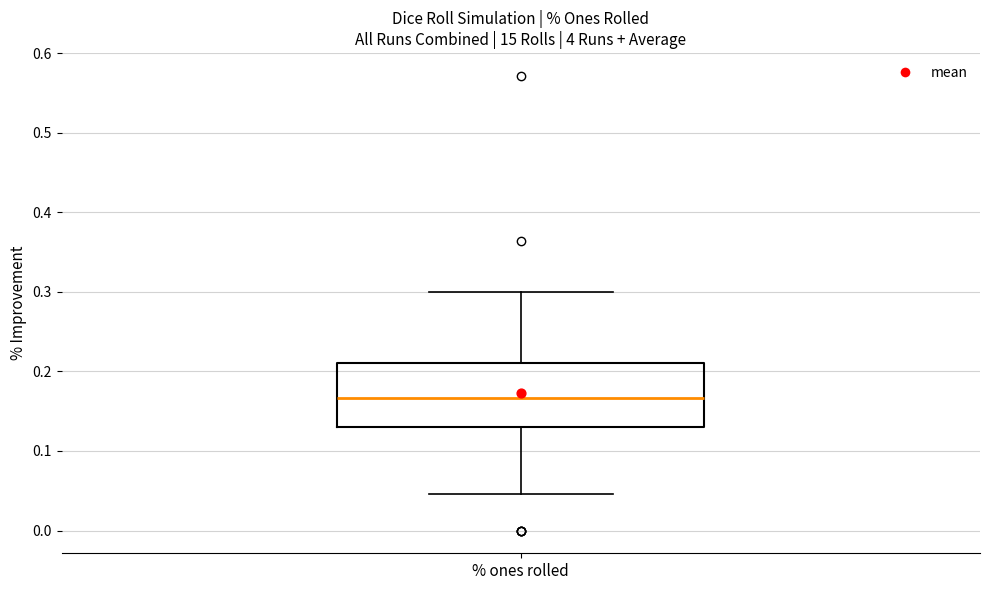

Where is the lower edge of the box for % ones rolled on the y-axis? The values are not printed on the chart, so give them approximately, as read against the axis.

0.13